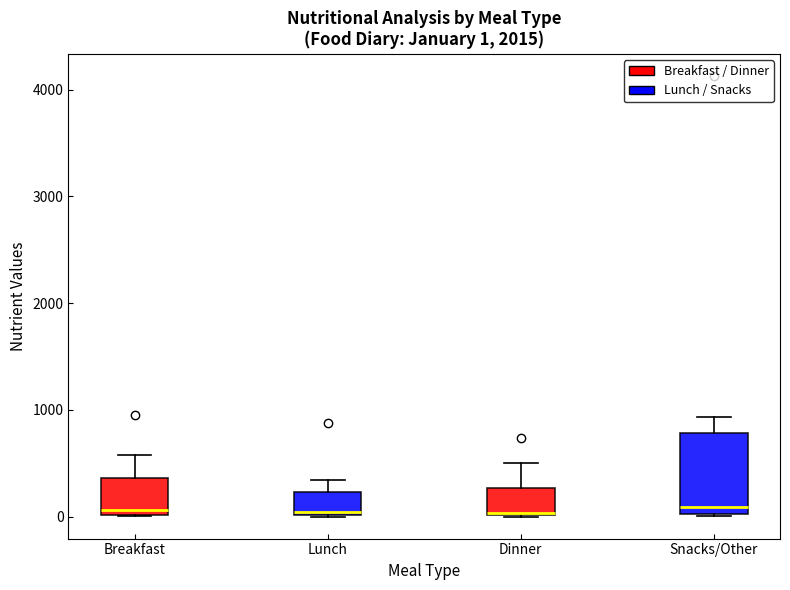

Which box is the tallest, from its lower edge to its upper edge?

Snacks/Other